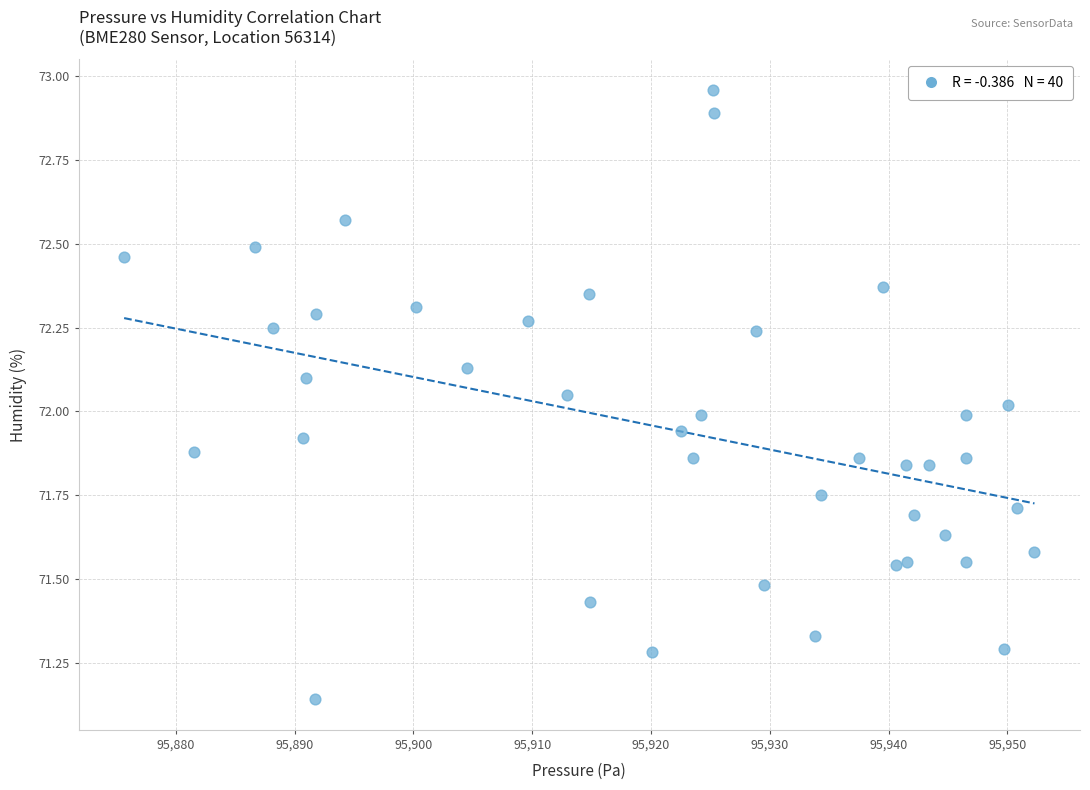

What is the range of X values (max minus min)?

76.6